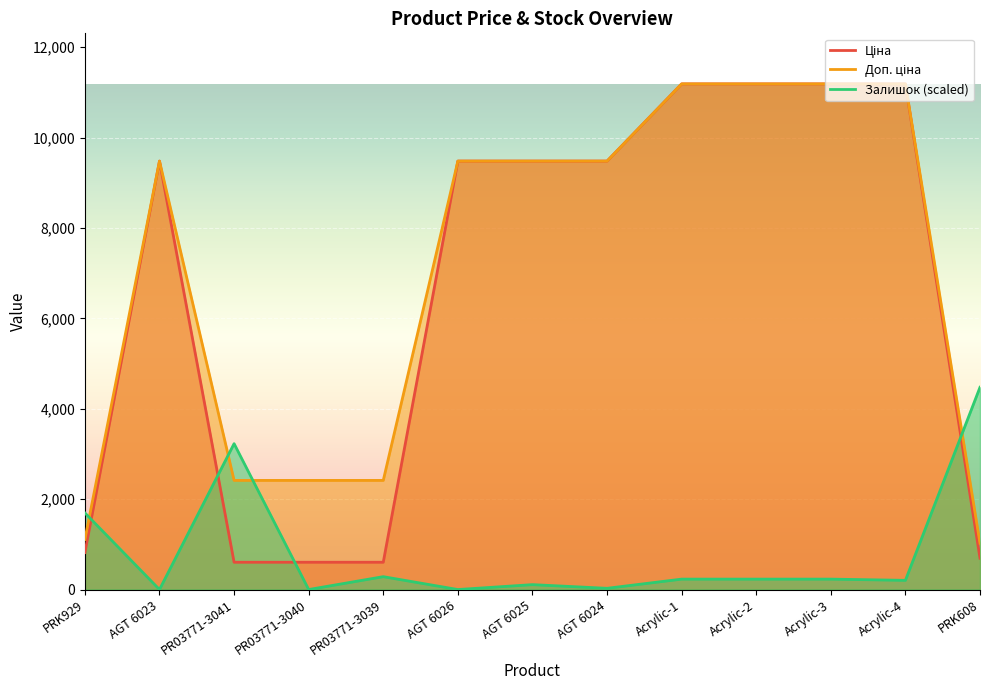

Where does the Залишок series first go above 230?

PRK929